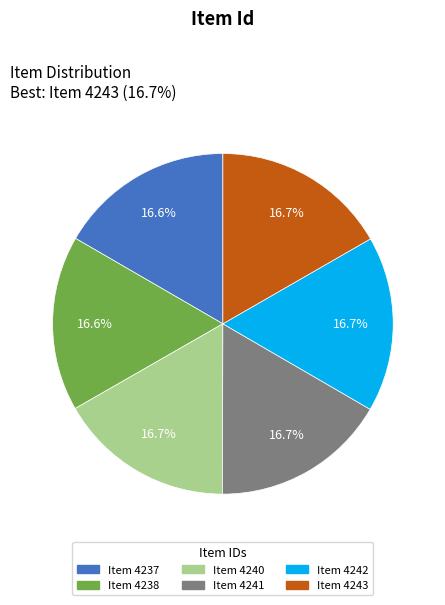

Is there any slice that represents more than half of the pie?

No